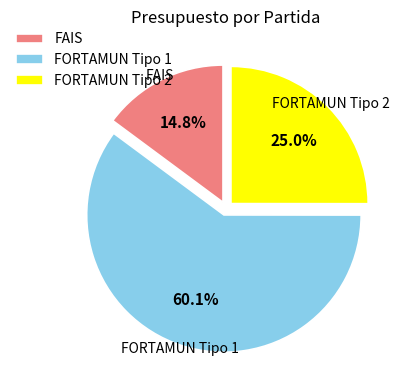

Combined, do FORTAMUN Tipo 1 and FORTAMUN Tipo 2 account for over 50%?

Yes